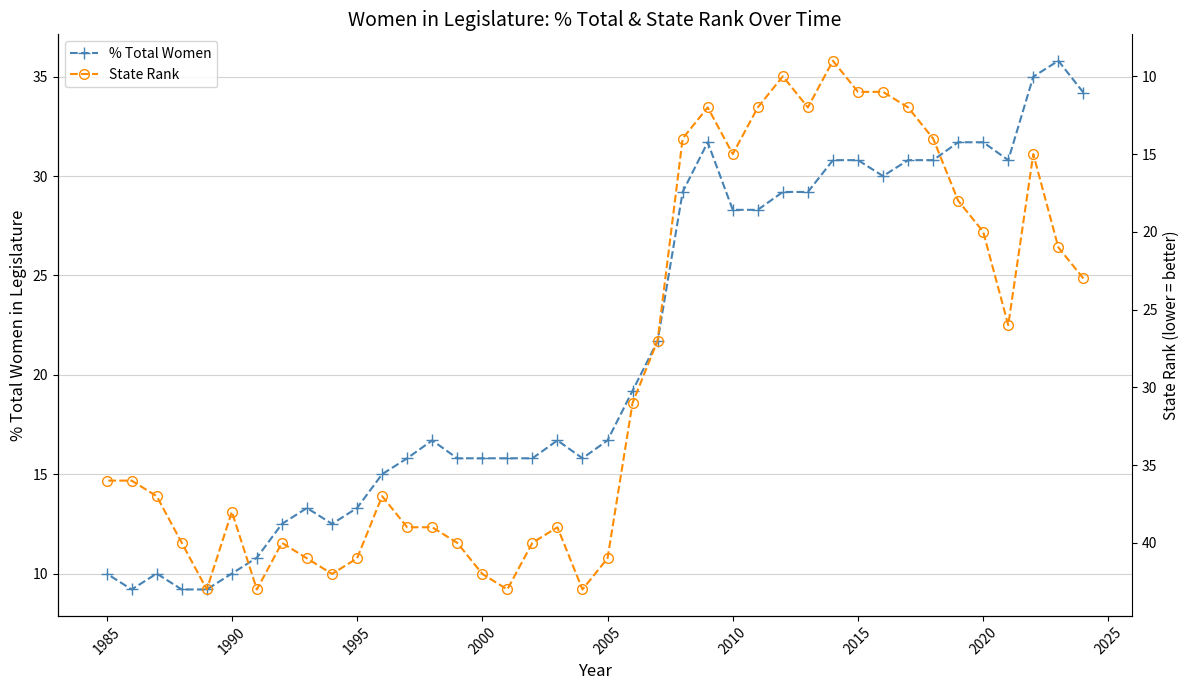

True or false: State Rank has more than 1 points higher than both neighbors.

True